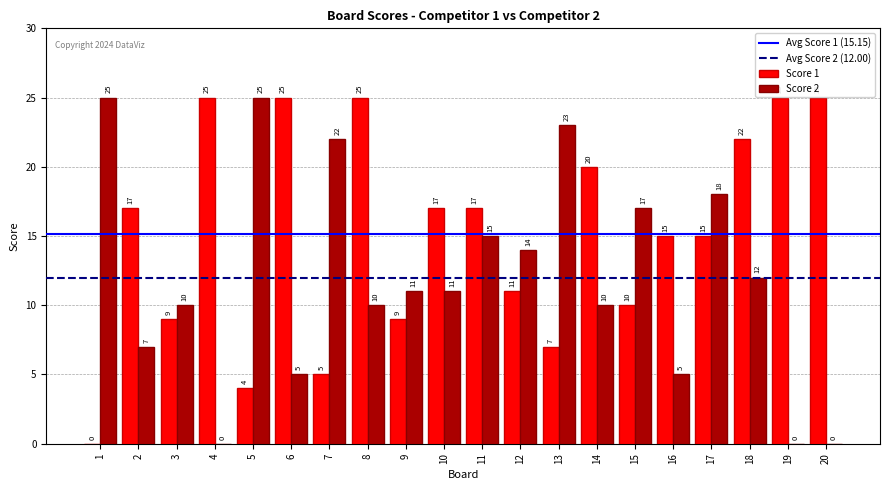

Between 15 and 19, which series saw the biggest shift?

Score 2